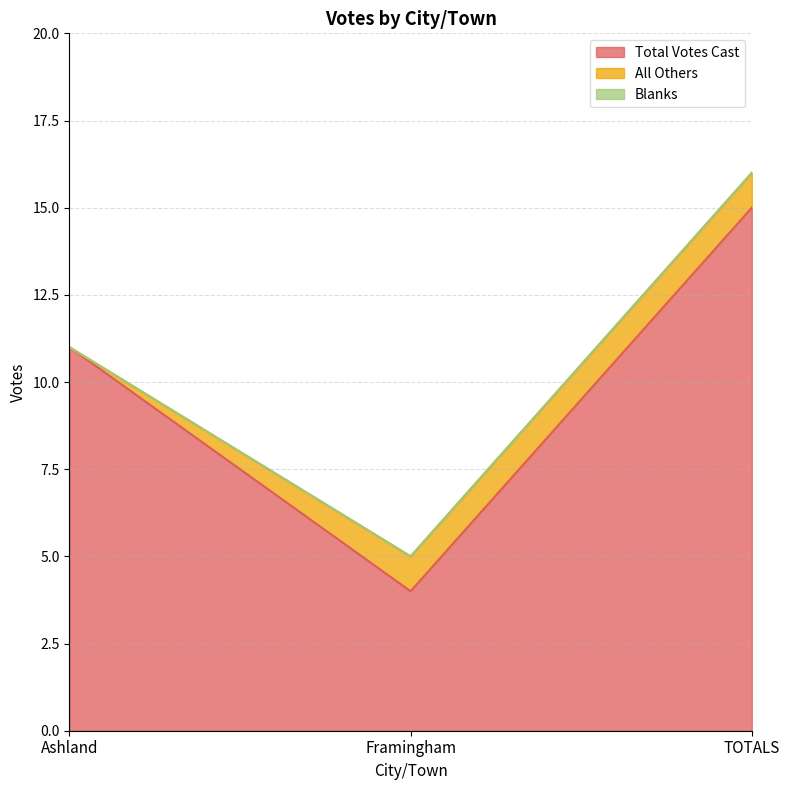

List the labels in order of All Others value, largest first.

Framingham, TOTALS, Ashland